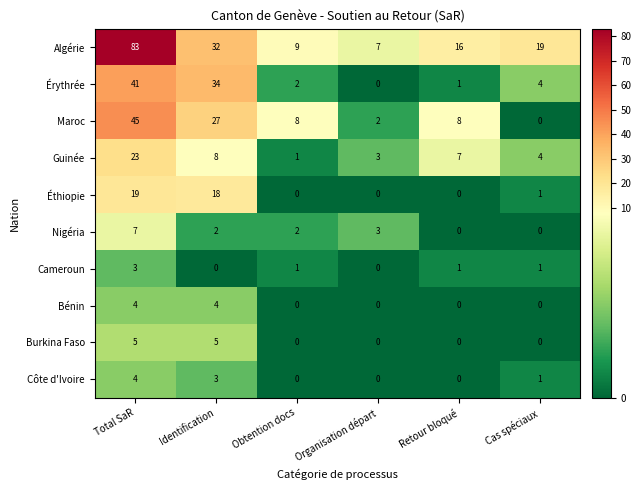

At which category is the sum across all series the highest?

Total SaR